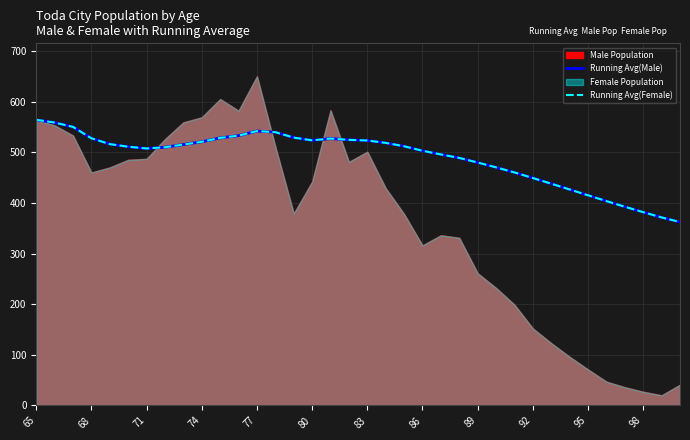

In Running Avg(Female), how many points are higher than both neighbors (excluding endpoints)?

2